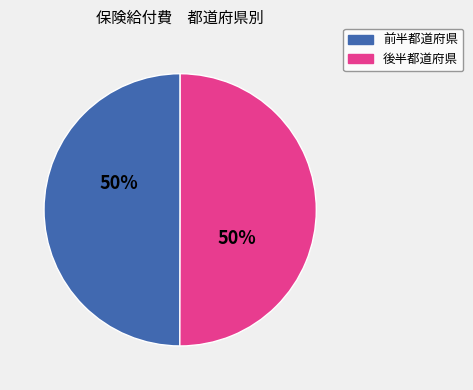

To the nearest percent, what is the average slice percentage?

50%